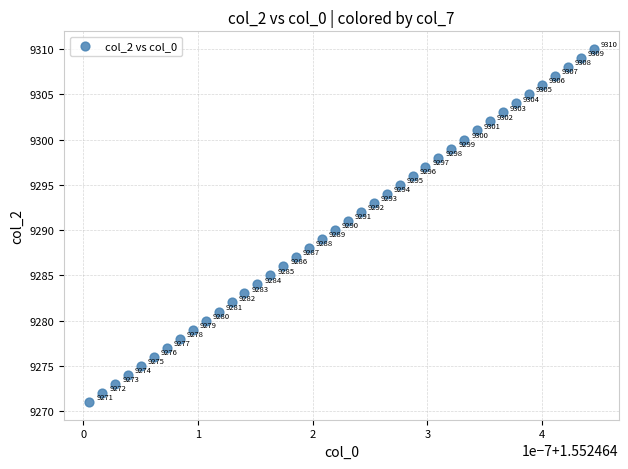

What Y value in the scatter plot is closest to 9290?

9290